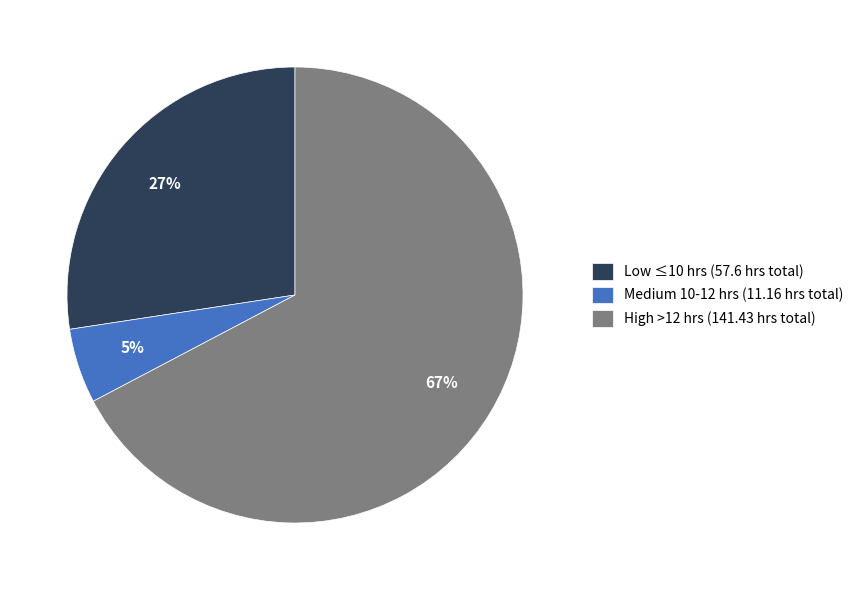

What percentage is the Medium 10-12 hrs (11.16 hrs total) slice, to the nearest percent?

5%